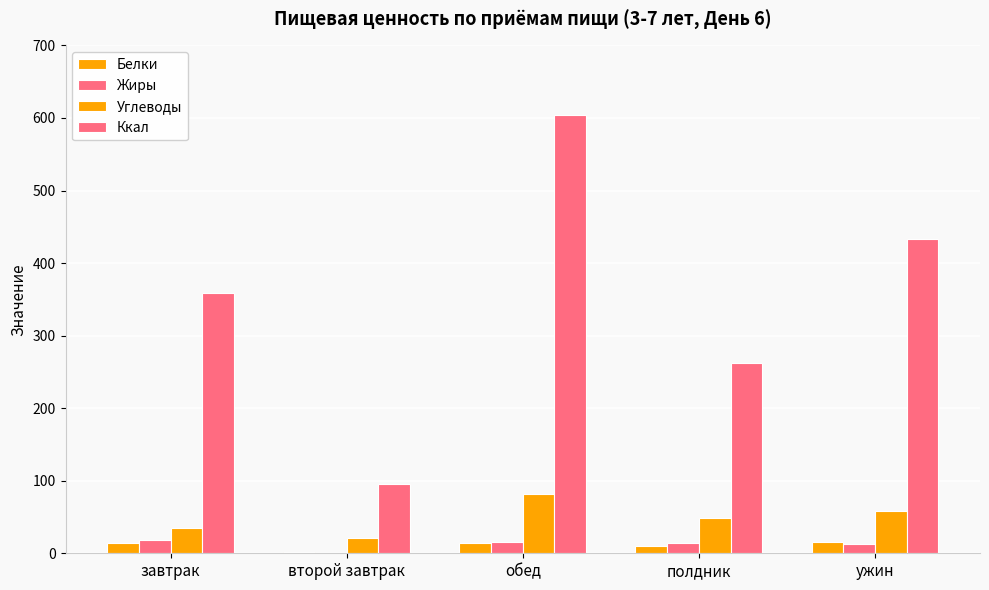

What is the difference between the highest and lowest values at завтрак?

344.0